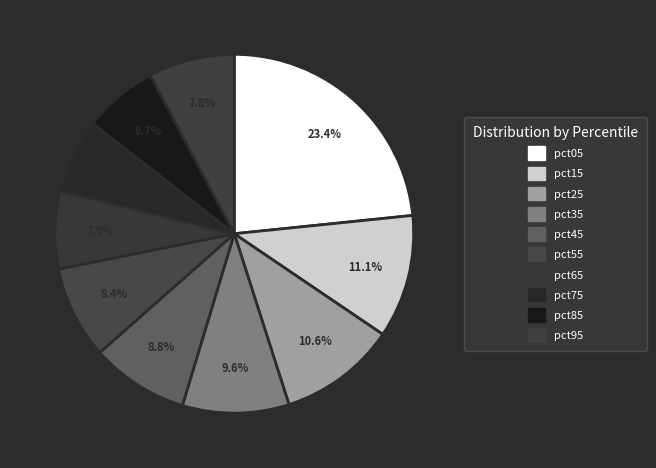

To the nearest percent, what portion does pct35 represent?

10%